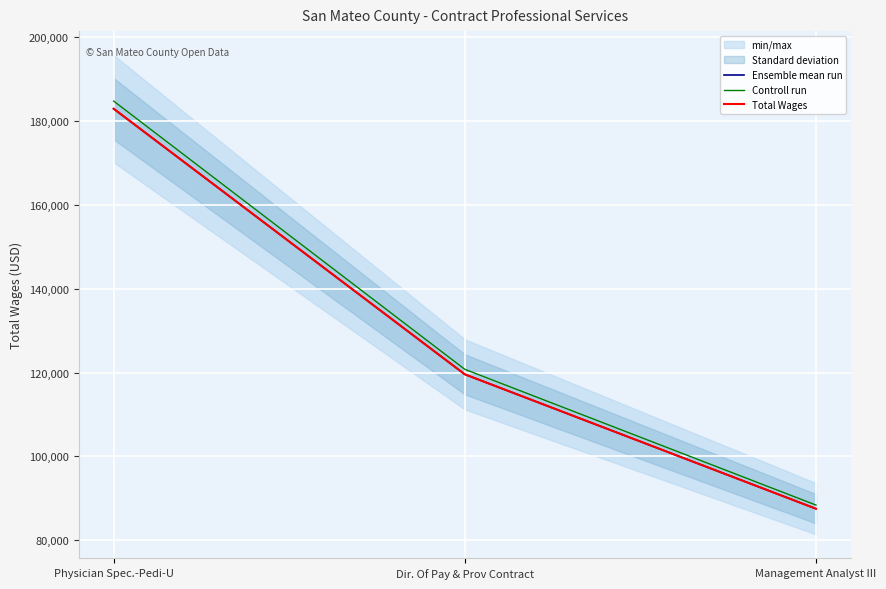

Is it true that Total Wages equals 87523.0 at Management Analyst III?

True